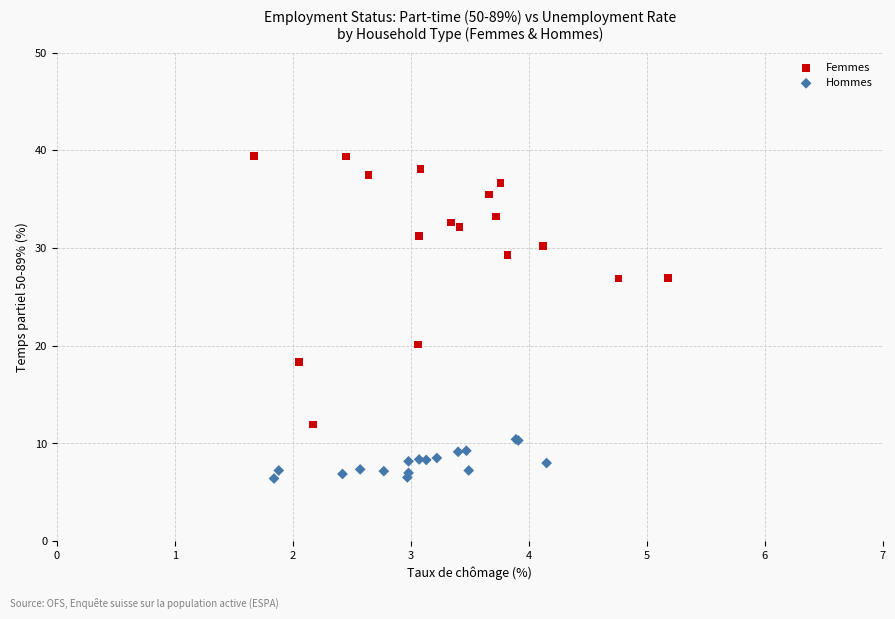

Which series contains the lowest Y value?

Hommes